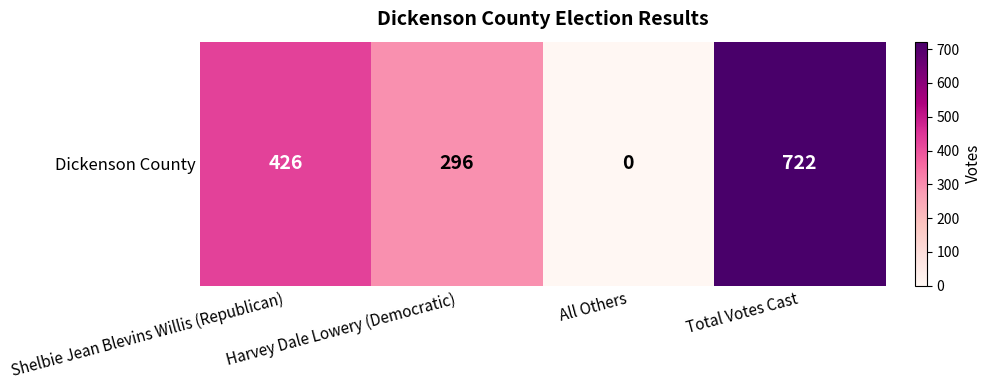

Is it true that the value at Shelbie Jean Blevins Willis (Republican) is 652?

False